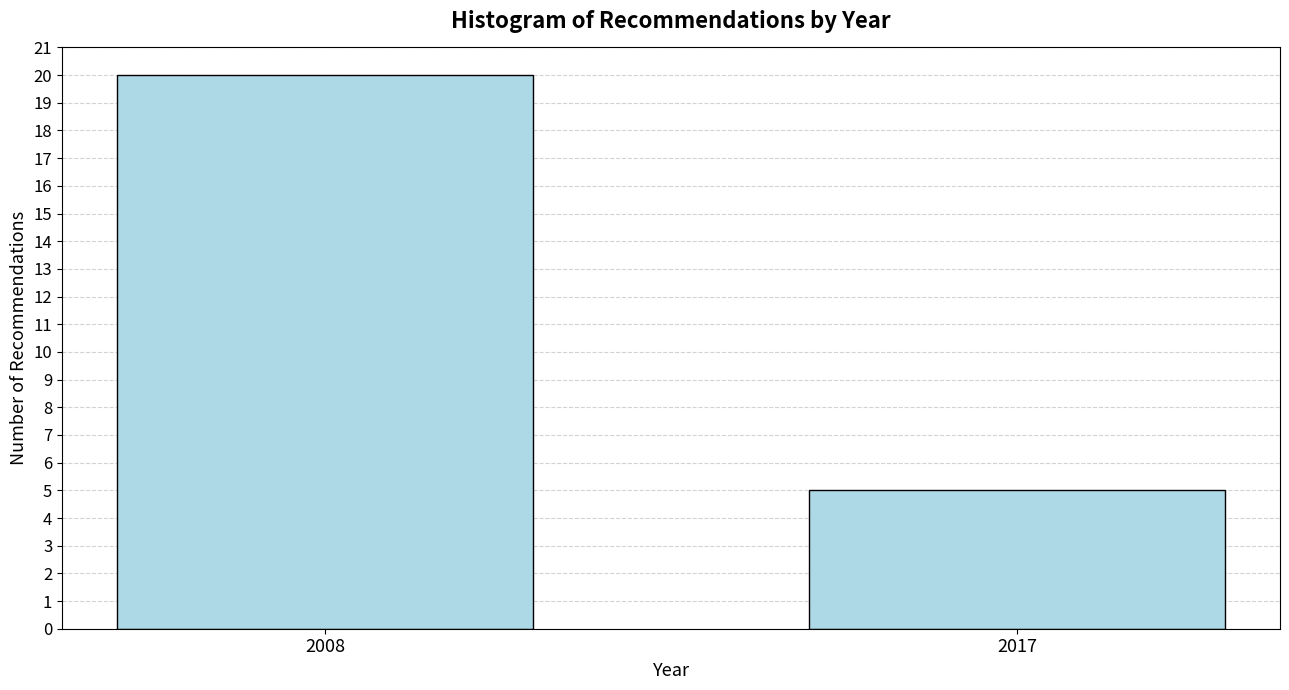

Reading left to right, transcribe all the data shown in this chart.

2008=20	2017=5